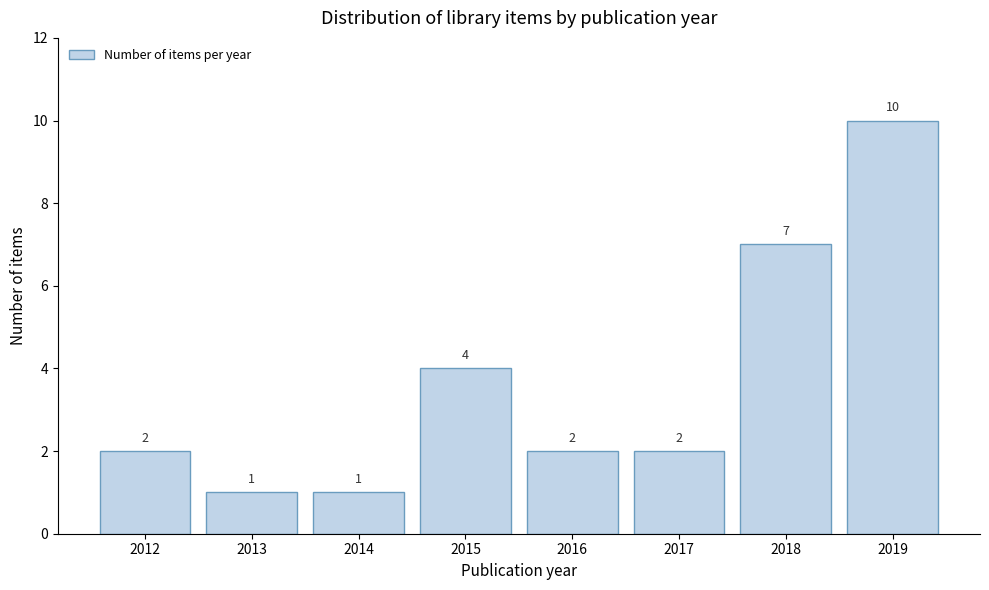

Reading left to right, transcribe all the data shown in this chart.

2	1	1	4	2	2	7	10